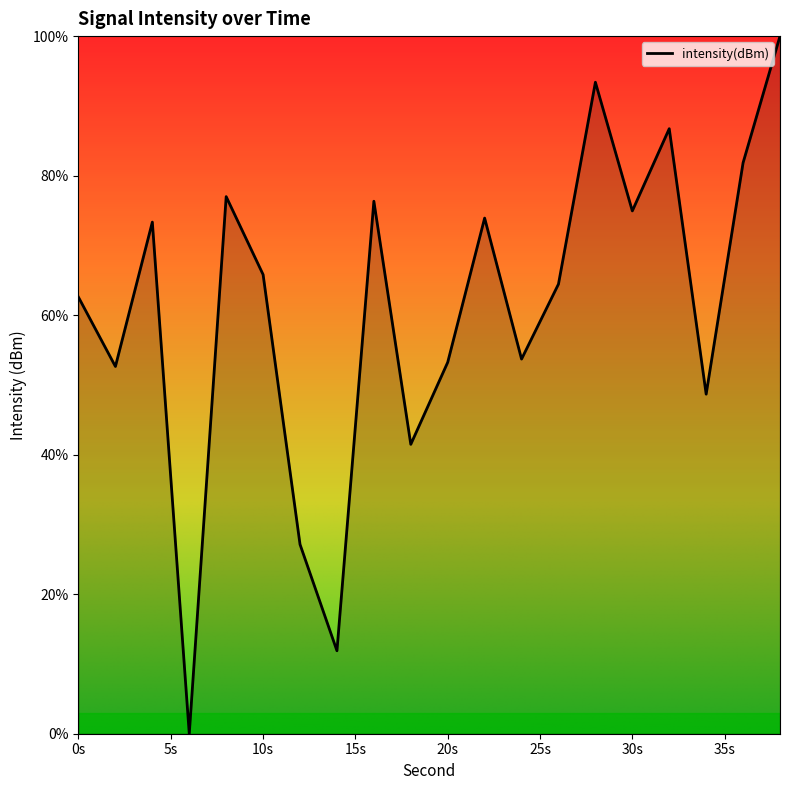

What is the greatest value displayed?

100.0